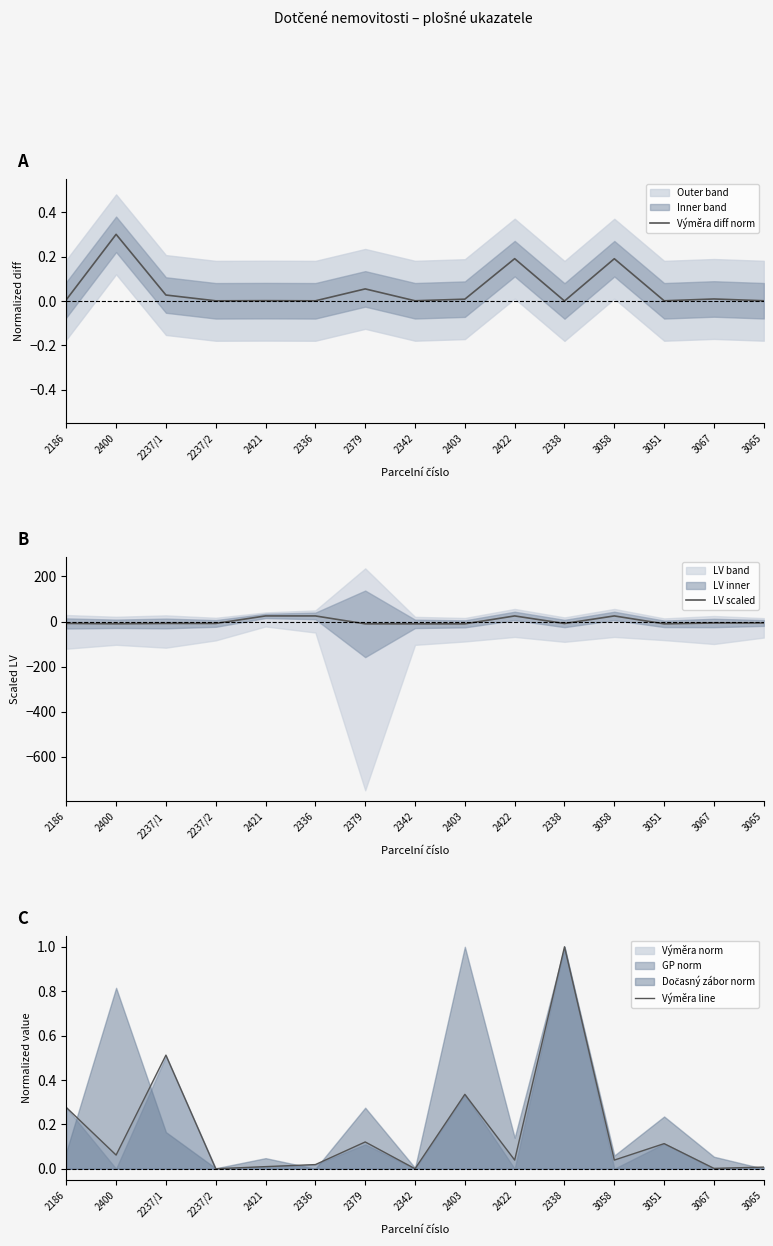

Reading right to left, what are all the values shown in this chart?

Výměra diff norm: 3065=0.0	3067=0.0	3051=0.0	3058=0.2	2338=-0.0	2422=0.2	2403=0.0	2342=0.0	2379=0.1	2336=0.0	2421=0.0	2237/2=0.0	2237/1=0.0	2400=0.3	2186=0.0
LV scaled: 3065=-6.5	3067=-6.5	3051=-10.3	3058=24.8	2338=-8.9	2422=24.8	2403=-10.4	2342=-10.4	2379=-10.4	2336=24.8	2421=24.8	2237/2=-8.6	2237/1=-8.6	2400=-10.1	2186=-8.6
Výměra line: 3065=0.0	3067=0.0	3051=0.1	3058=0.0	2338=1.0	2422=0.0	2403=0.3	2342=0.0	2379=0.1	2336=0.0	2421=0.0	2237/2=0.0	2237/1=0.5	2400=0.1	2186=0.3